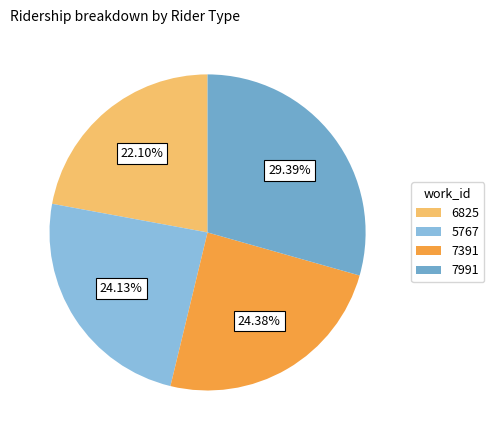

What is the smallest slice in the pie chart?

6825